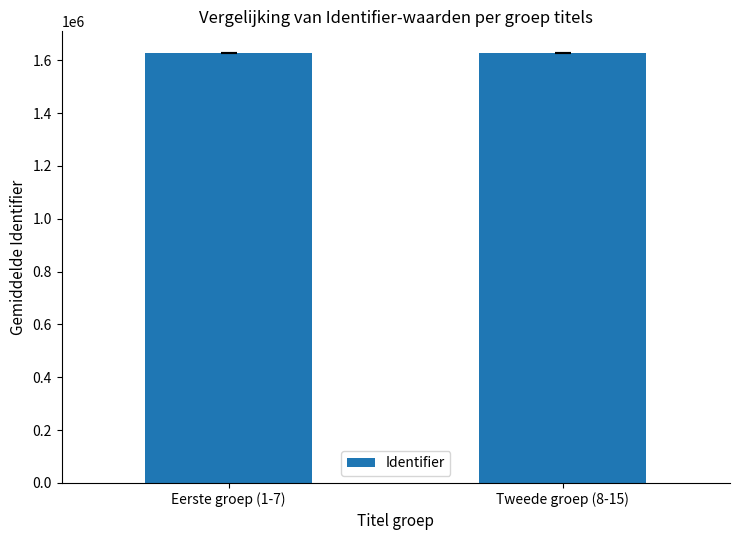

What is the greatest value displayed?

1628286.5